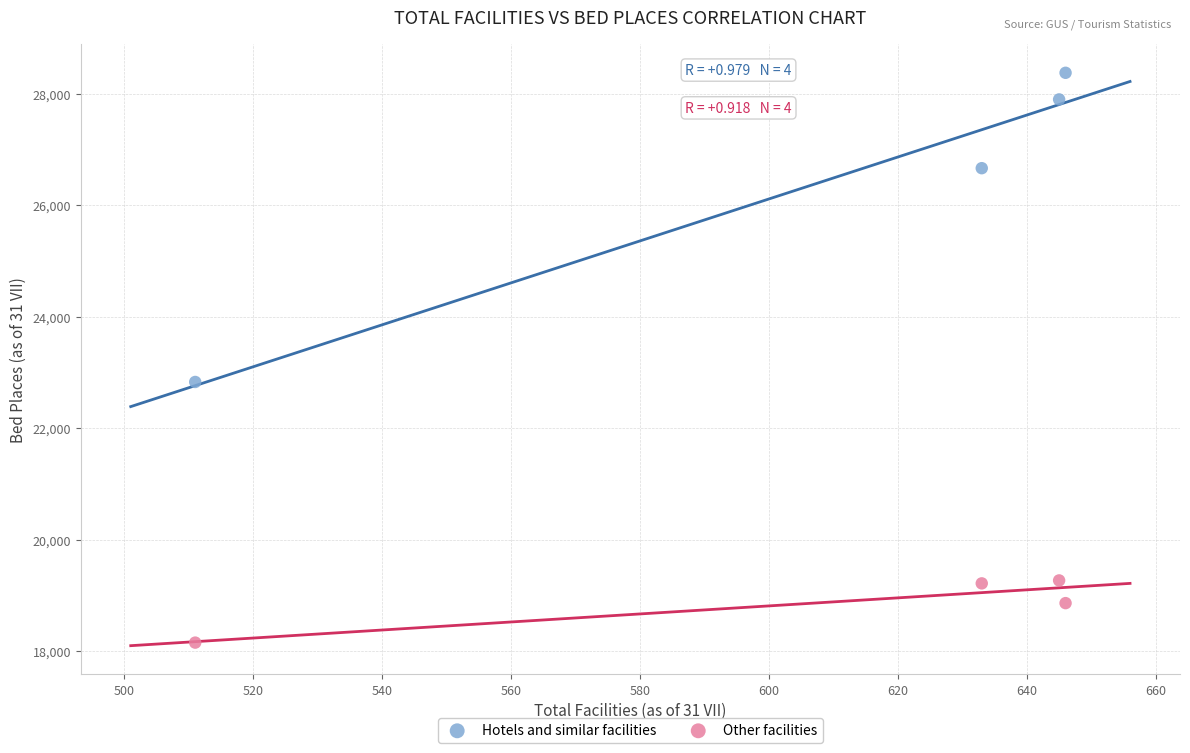

What are all the series names shown in the legend?

Hotels and similar facilities, Other facilities